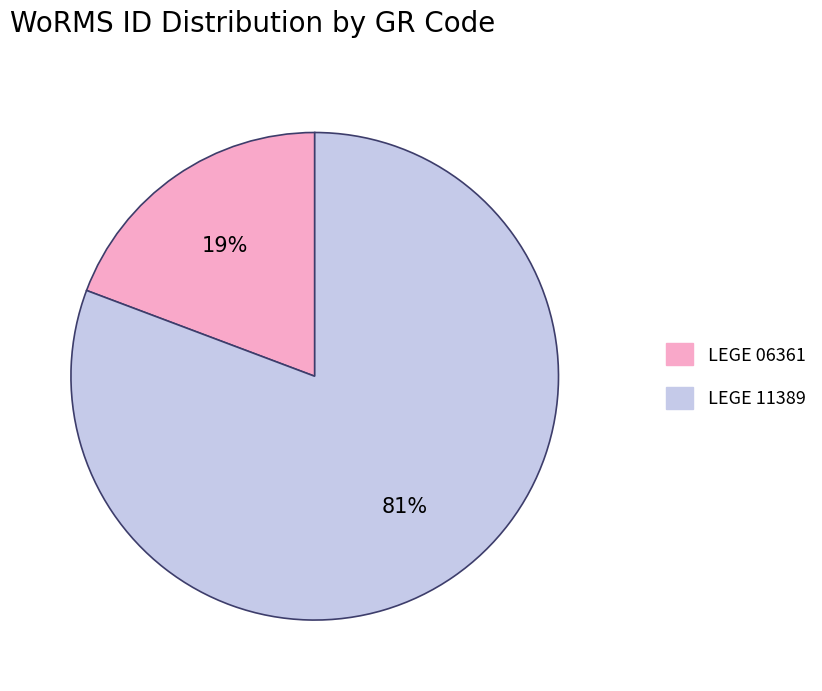

Rank the categories by value from highest to lowest.

LEGE 11389, LEGE 06361